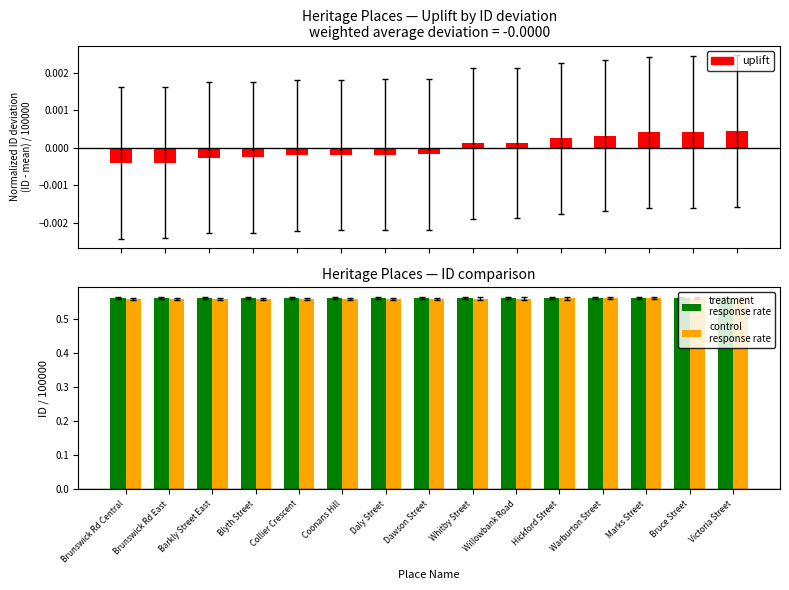

What is the label of the 12th bar from the left?

Warburton Street